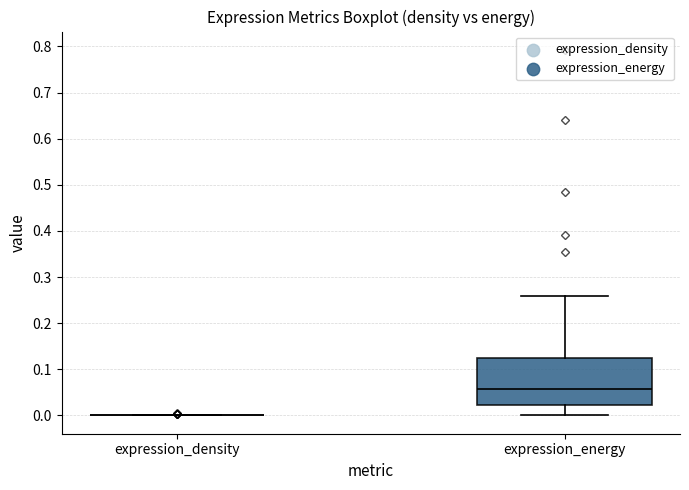

Reading left to right, transcribe this box plot: for each box, give where its median line is, the range the box spans, and where its two whiskers end, as read against the y-axis. The values are not printed on the chart, so give them approximately, as read against the axis.

expression_density: box collapsed to a line at 0.00, whiskers 0.00 to 0.00
expression_energy: median 0.06, box 0.02 to 0.12, whiskers 0.00 to 0.26